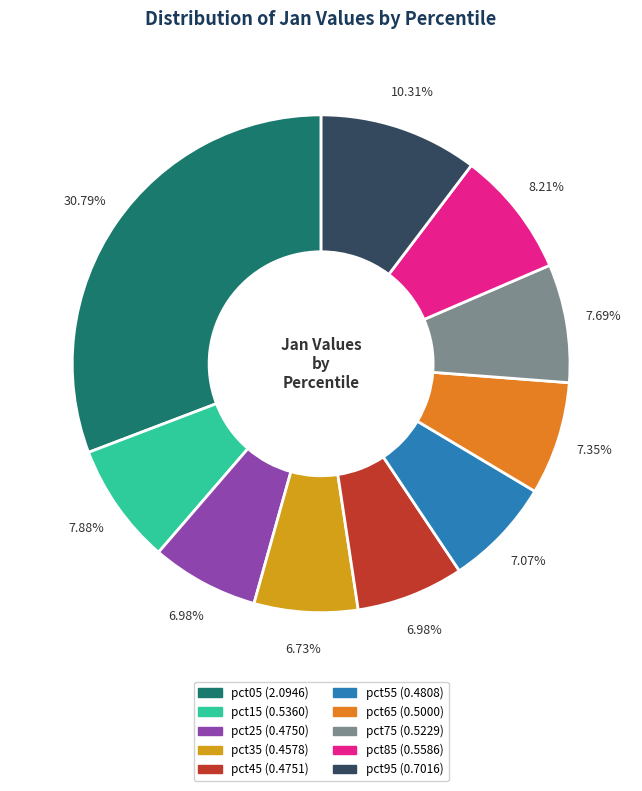

Does any single category account for the majority?

No